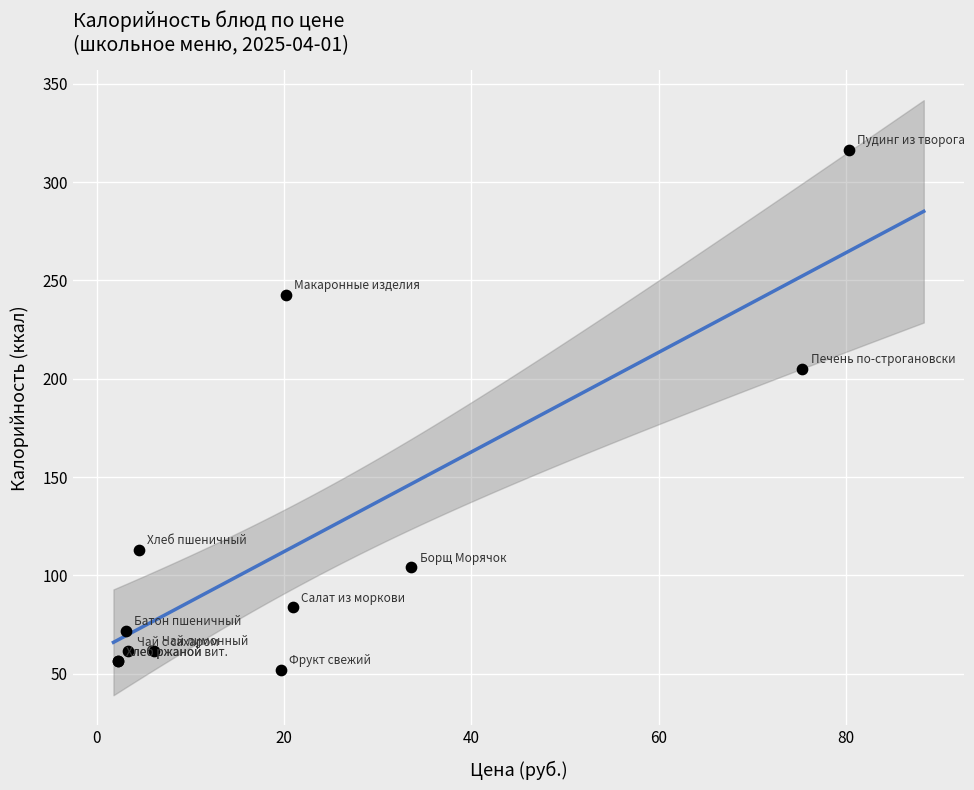

What Y value in the scatter plot is closest to 184?

205.2